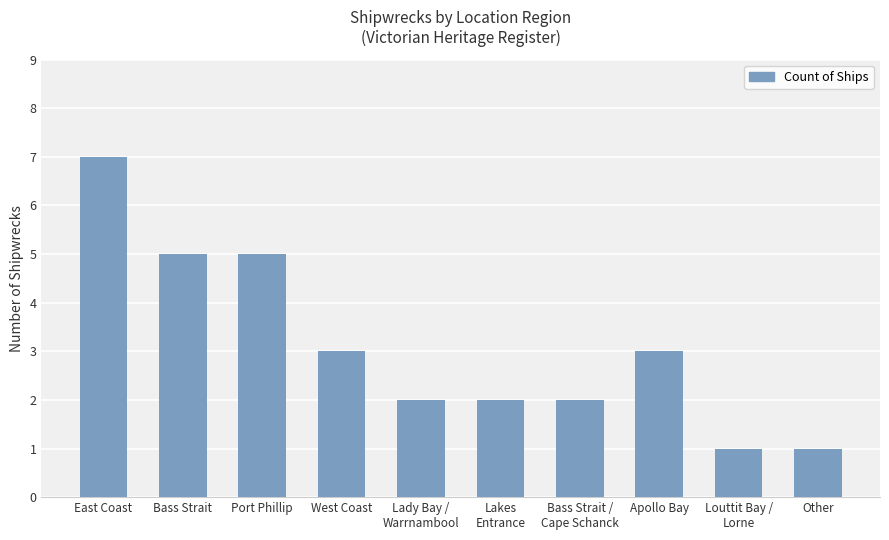

What is the approximate value at East Coast?

7